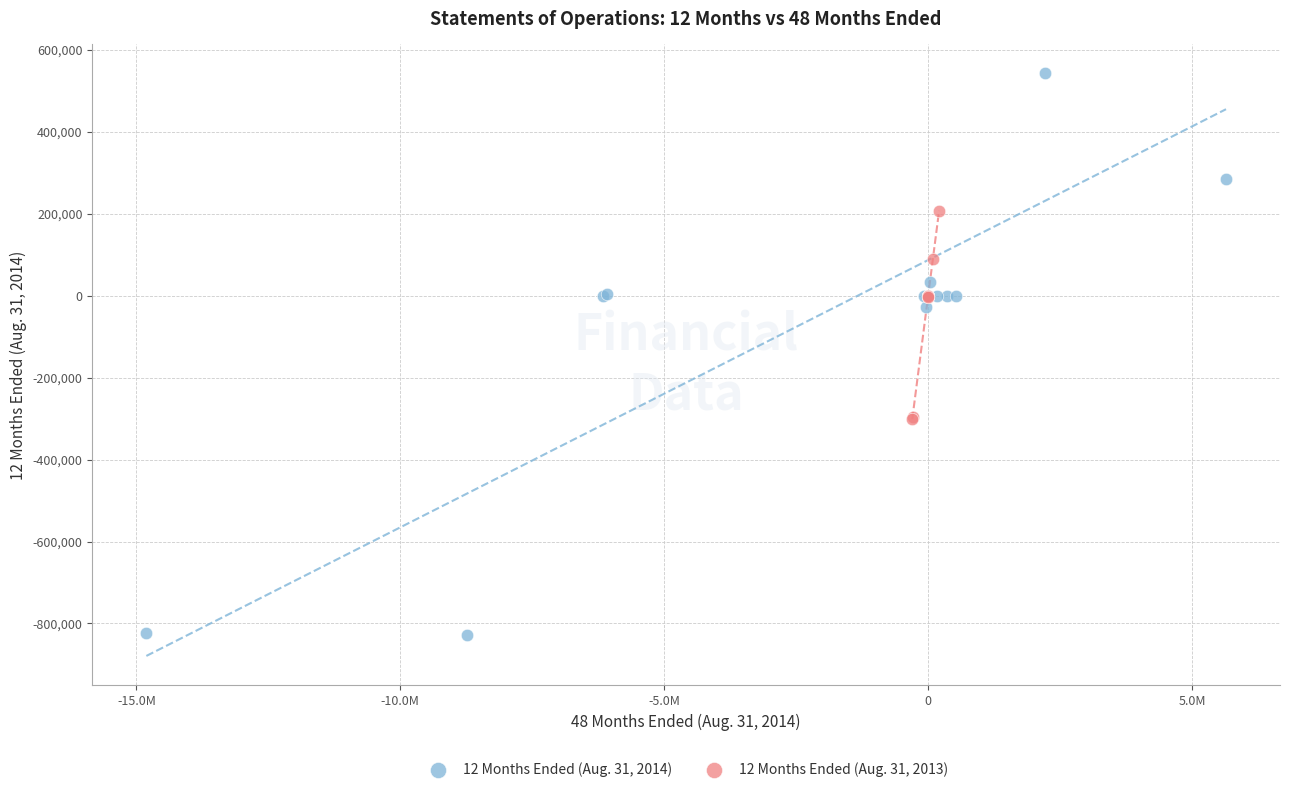

Which series reaches the minimum Y coordinate?

12 Months Ended (Aug. 31, 2014)